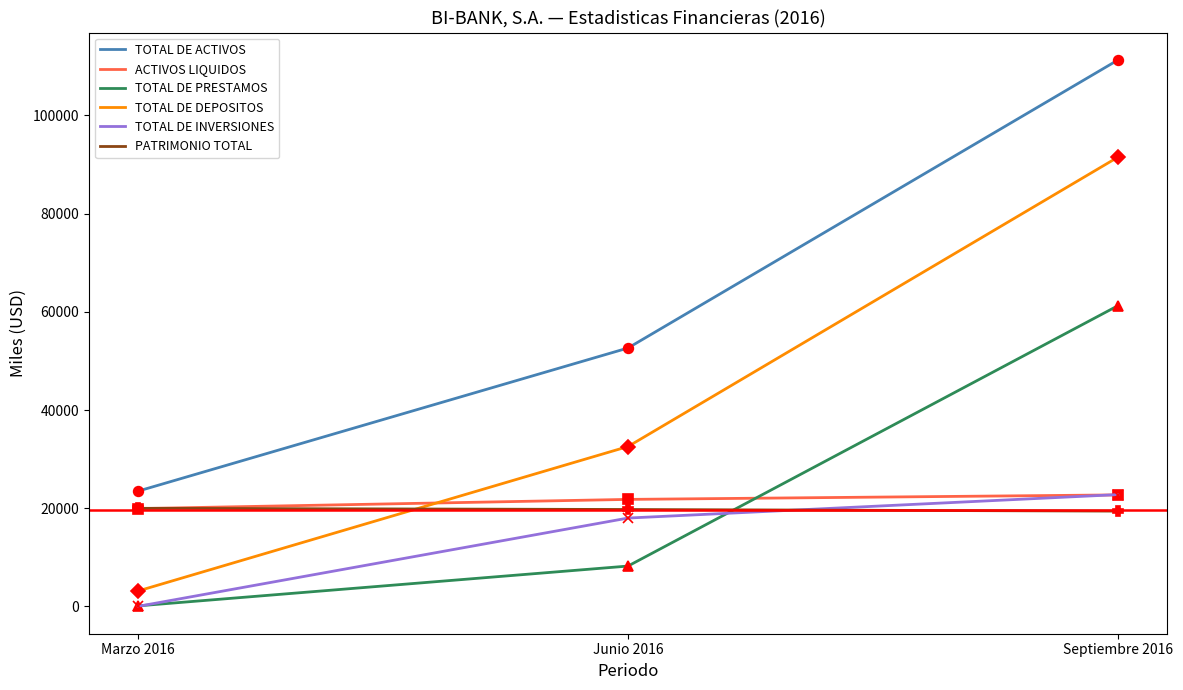

The value of TOTAL DE ACTIVOS at Septiembre 2016 is 59504.6. True or false?

False